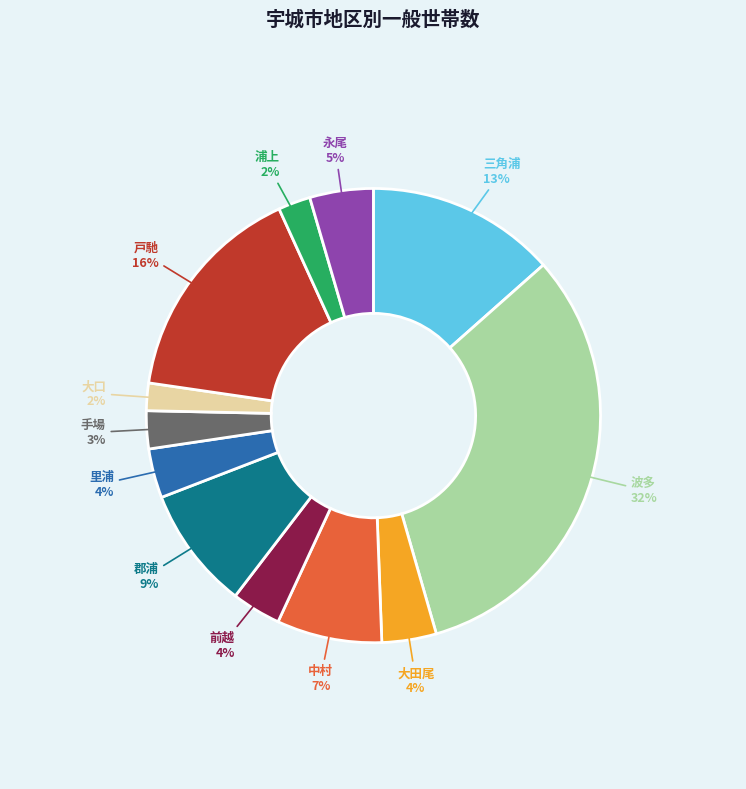

How many segments does this pie chart have?

12